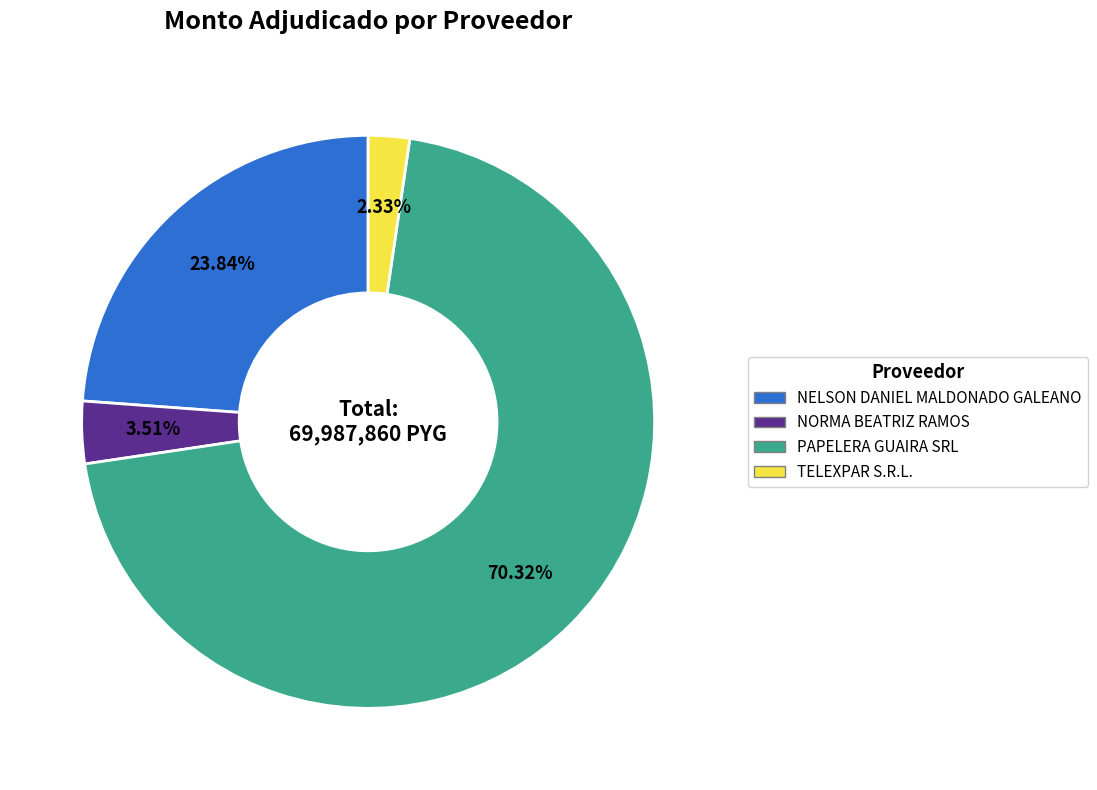

How many slices are in this pie chart?

4